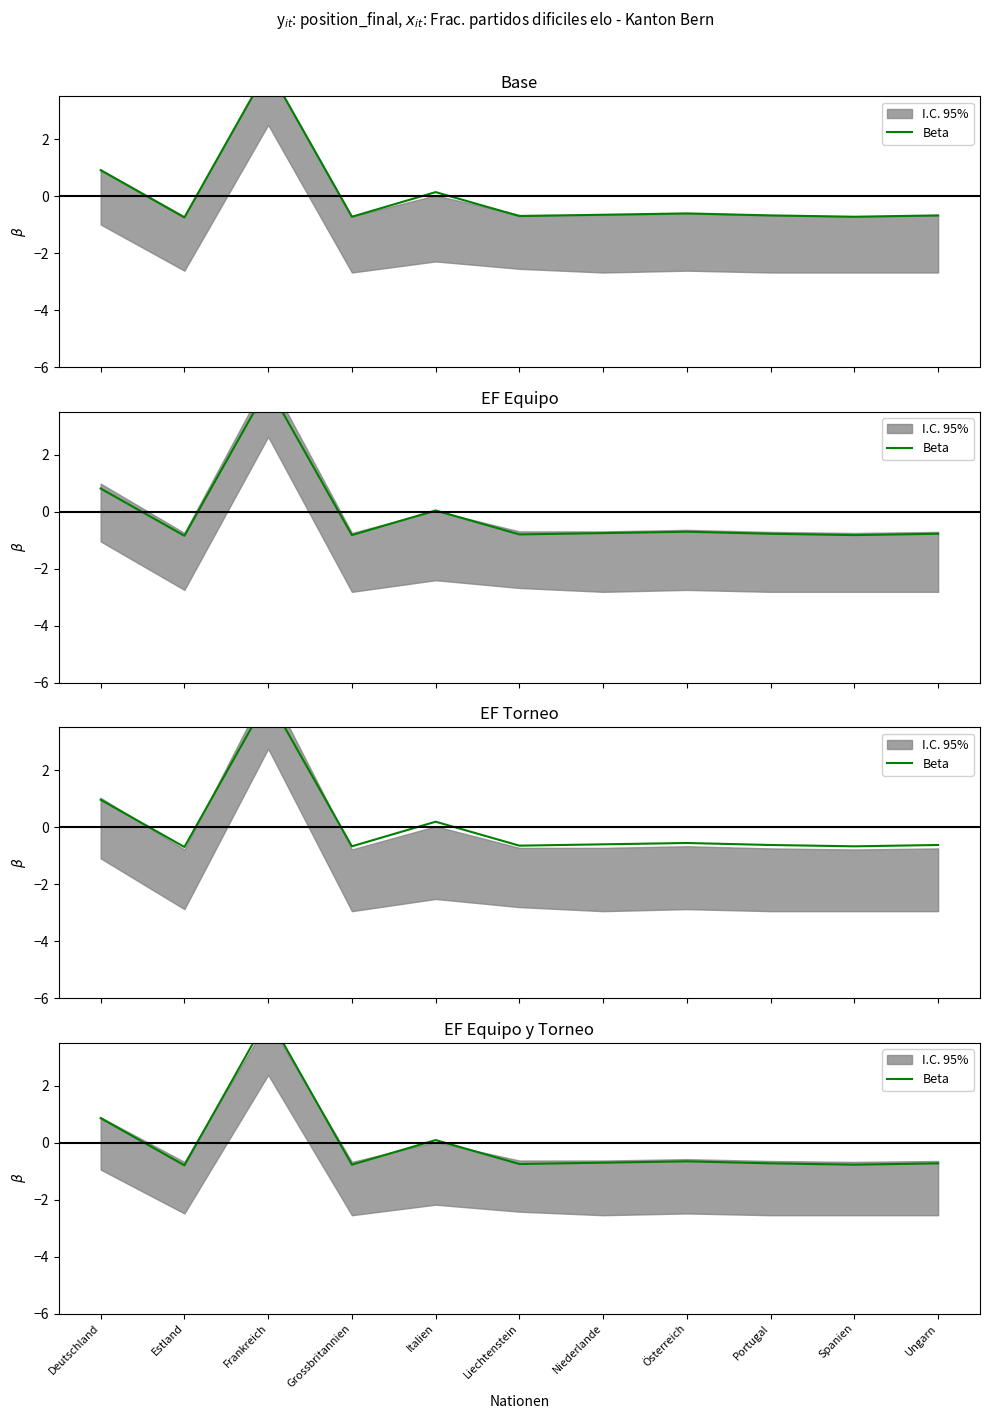

List the labels in order of value, smallest first.

Estland, Grossbritannien, Spanien, Liechtenstein, Portugal, Ungarn, Niederlande, Österreich, Italien, Deutschland, Frankreich